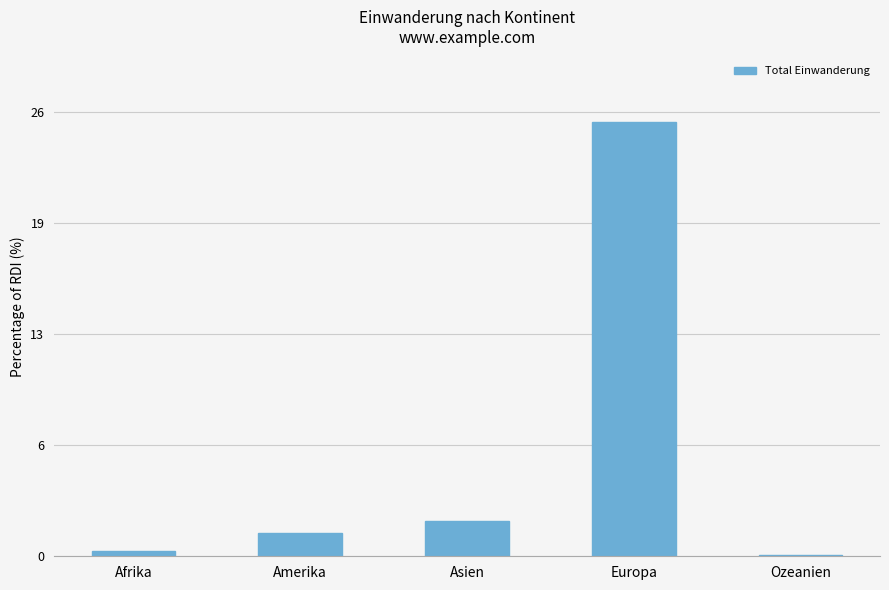

What position from the left is Ozeanien?

5